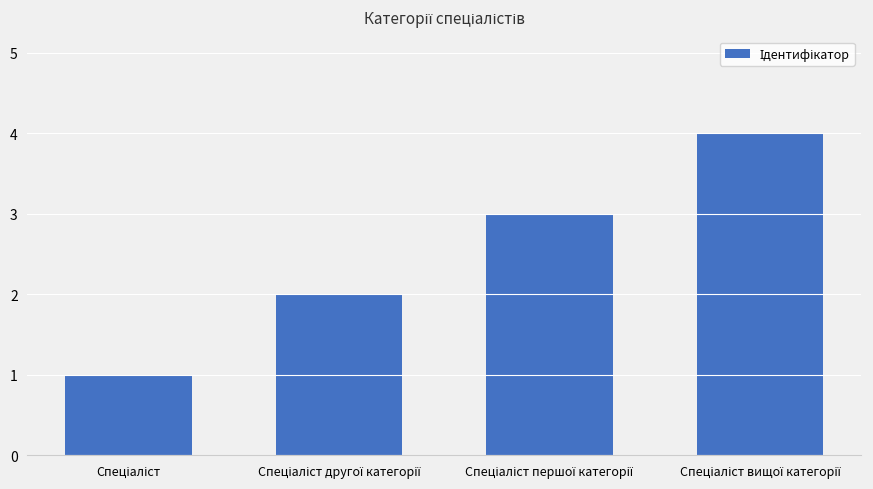

What is the greatest value displayed?

4